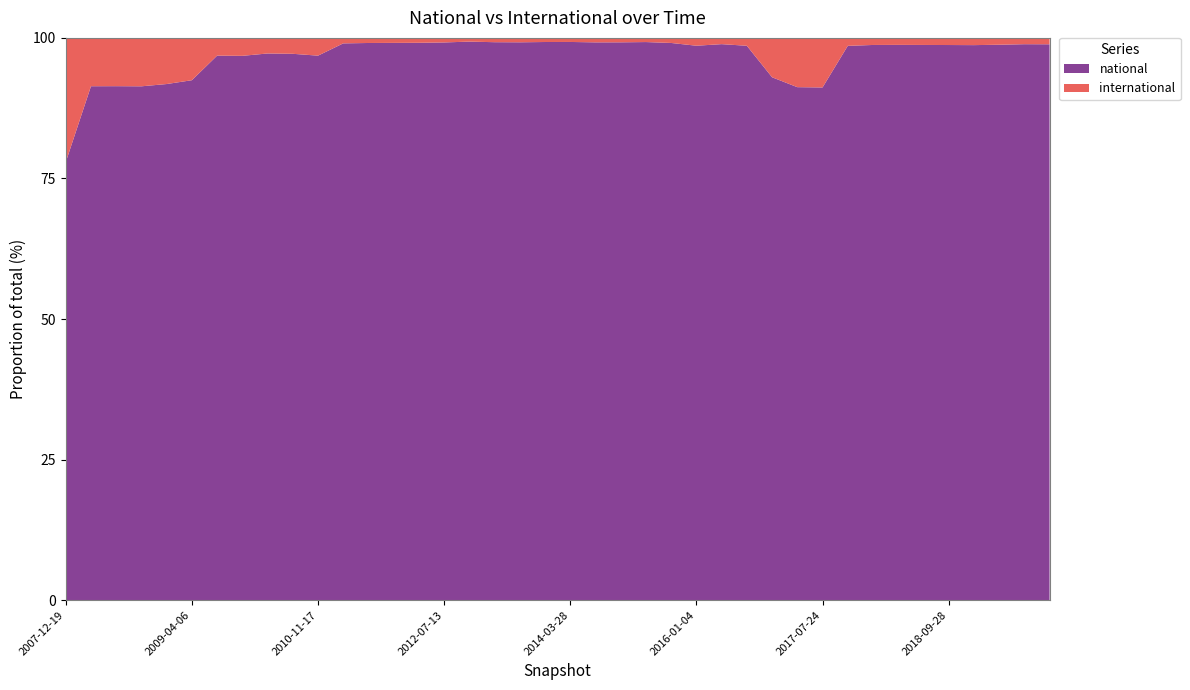

Reading left to right, transcribe all the data shown in this chart.

national: 108710	321833	330405	334964	356149	487518	1633352	1633352	1935369	1938476	1945310	6976645	8175137	8381020	8951003	10356257	13578337	13604765	13604765	14959310	15702761	15965868	17423624	18527845	19061977	19536464	19537275	15601509	3042131	3042131	3042128	24502149	24606961	24606961	24606961	24606961	25704812	27888596	28045581	28110605
international: 30844	30274	31041	31562	31846	39677	53218	53857	55199	56457	63456	68794	74831	75136	78708	84610	90504	104965	107429	110441	114648	127974	138377	138389	173761	276112	219742	221897	229153	292217	294124	351809	313647	309909	313093	316302	335291	343076	318252	323562